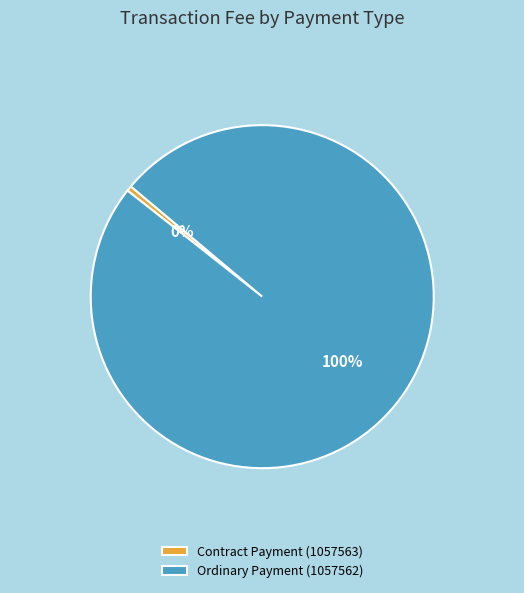

Is there a majority slice in this chart?

Yes